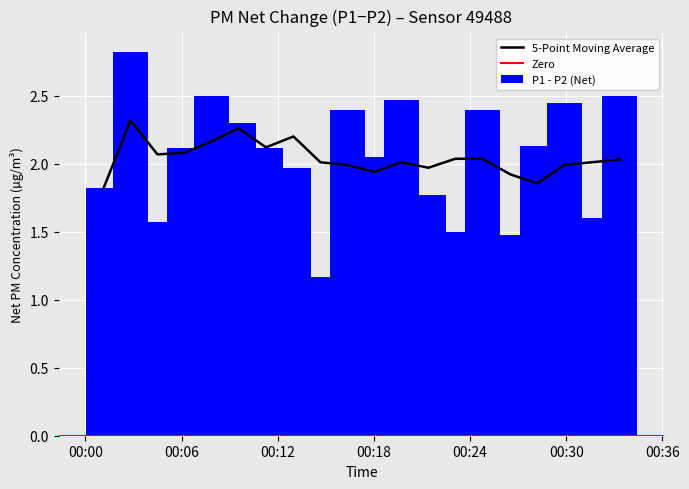

Is it true that P2 equals 4.0 at 3?

False